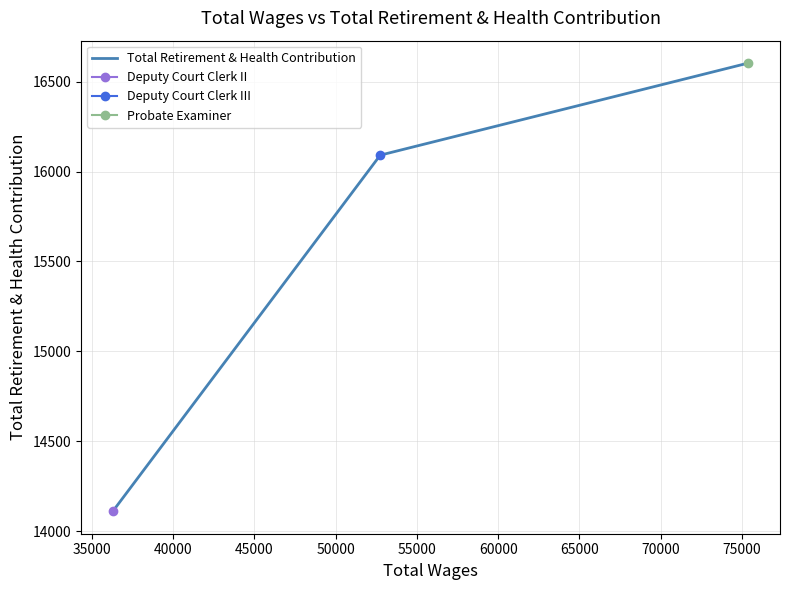

Reading left to right, transcribe all the data shown in this chart.

14111	16091	16603